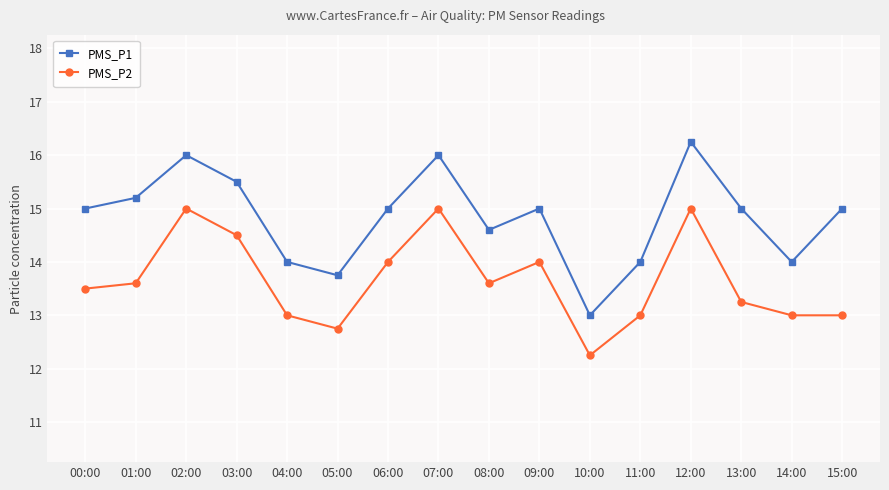

Rank the series by their average value, from highest to lowest.

PMS_P1, PMS_P2